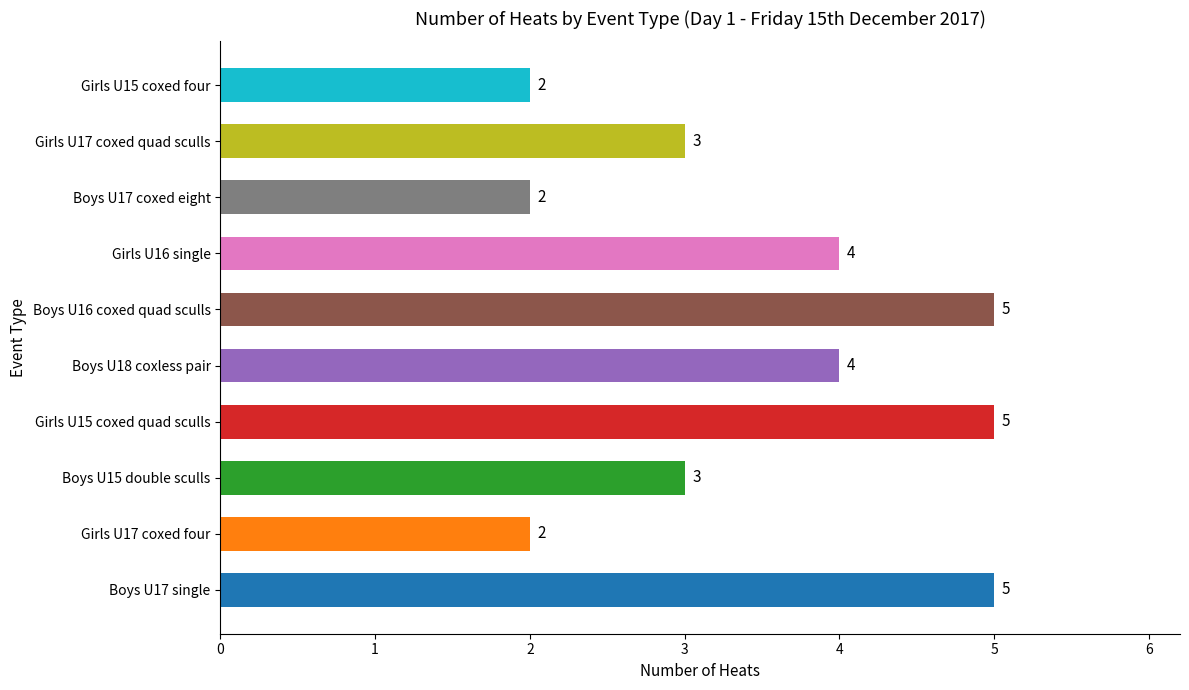

Are the bars horizontal?

Yes